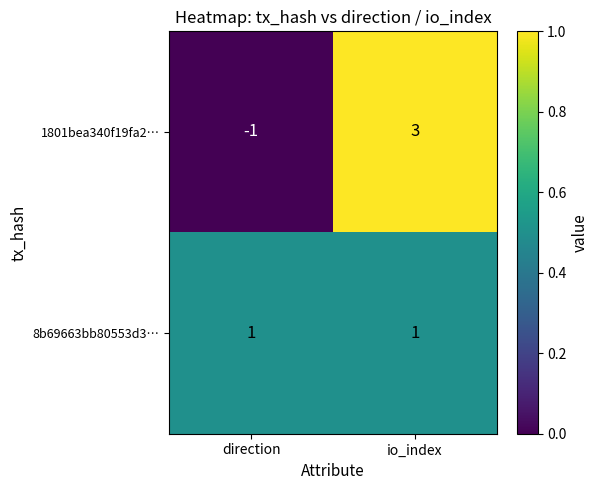

Reading left to right, what are all the values shown in this chart?

1801bea340f19fa2…: -1	3
8b69663bb80553d3…: 1	1